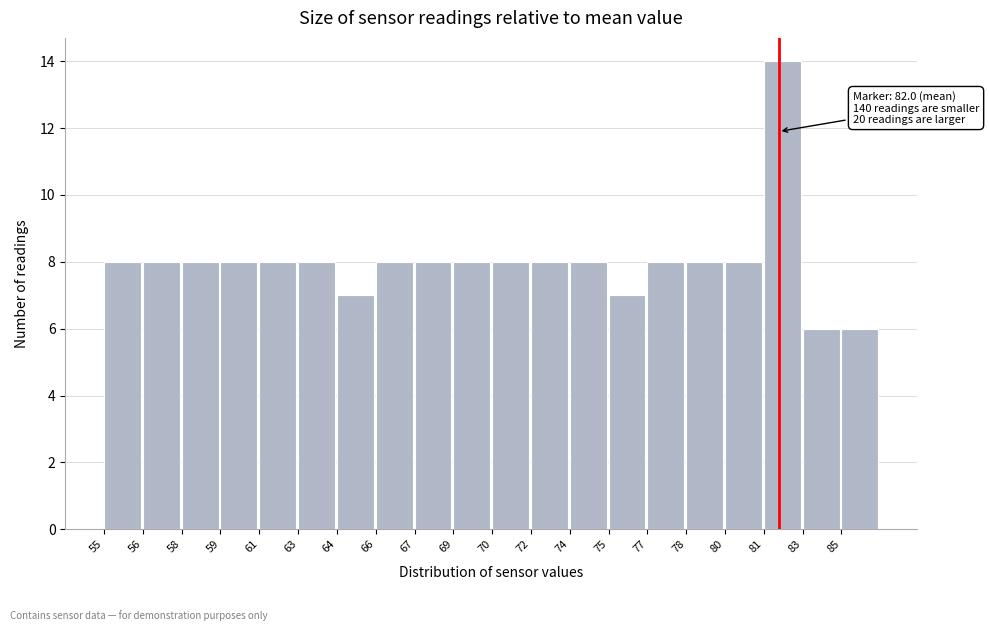

Reading right to left, transcribe all the data shown in this chart.

6	6	14	8	8	8	7	8	8	8	8	8	8	7	8	8	8	8	8	8